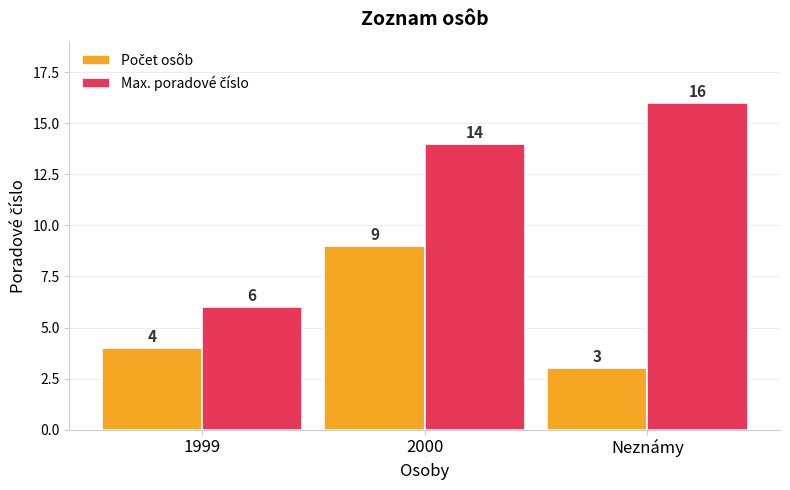

What is the spread (max minus min) of values at 2000?

5